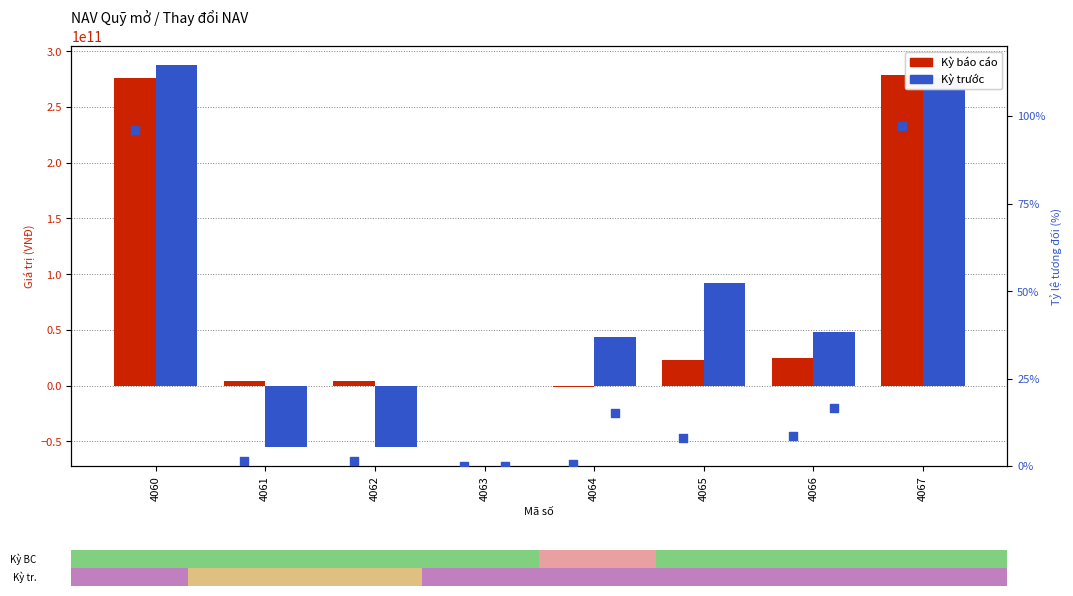

What are all the series names shown in the legend?

Kỳ báo cáo, Kỳ trước, Kỳ báo cáo %, Kỳ trước %